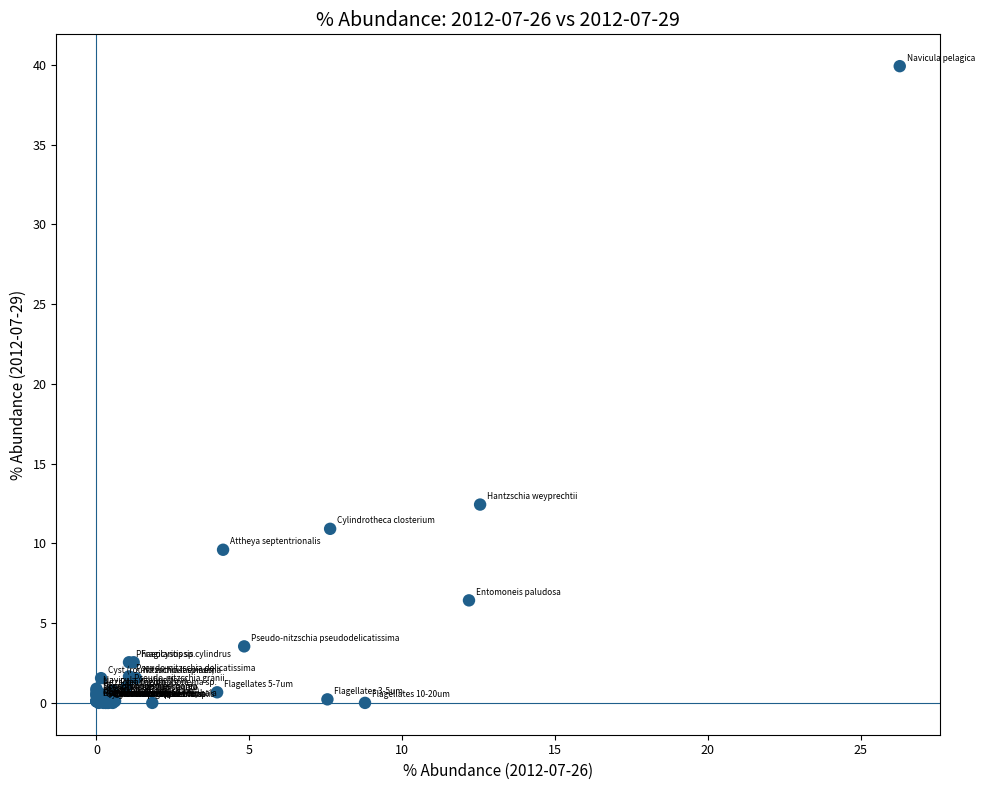

What Y value in the scatter plot is closest to 19?

12.4